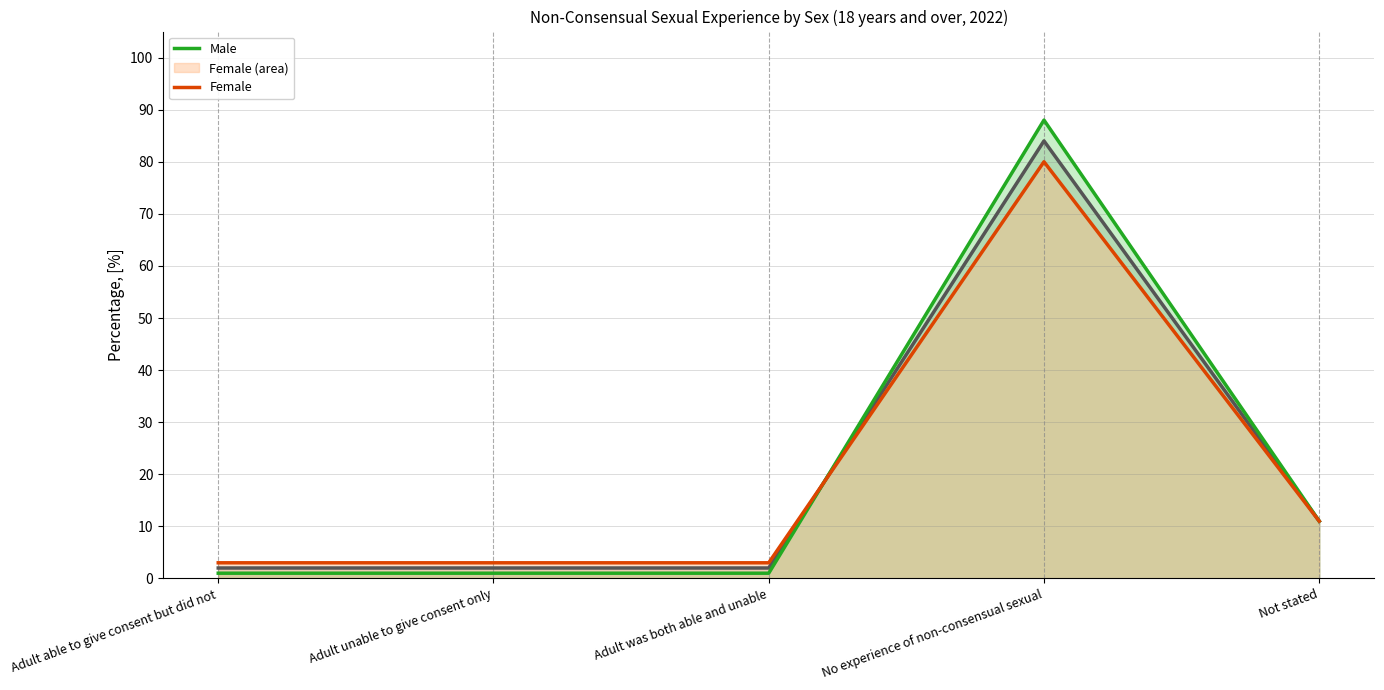

What is the maximum value for Both sexes?

84